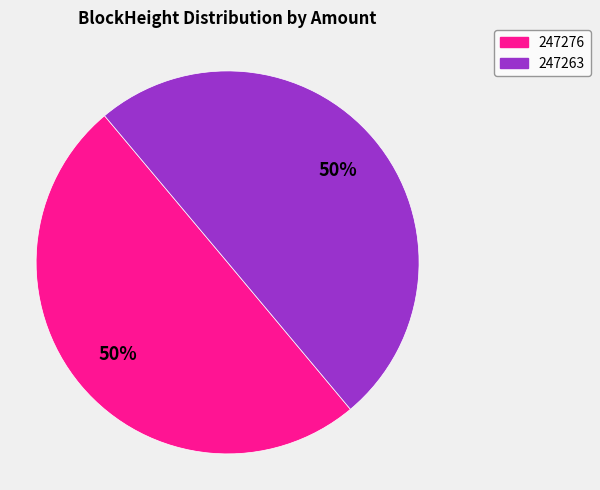

Is the sum of 247276 and 247263 greater than half?

Yes